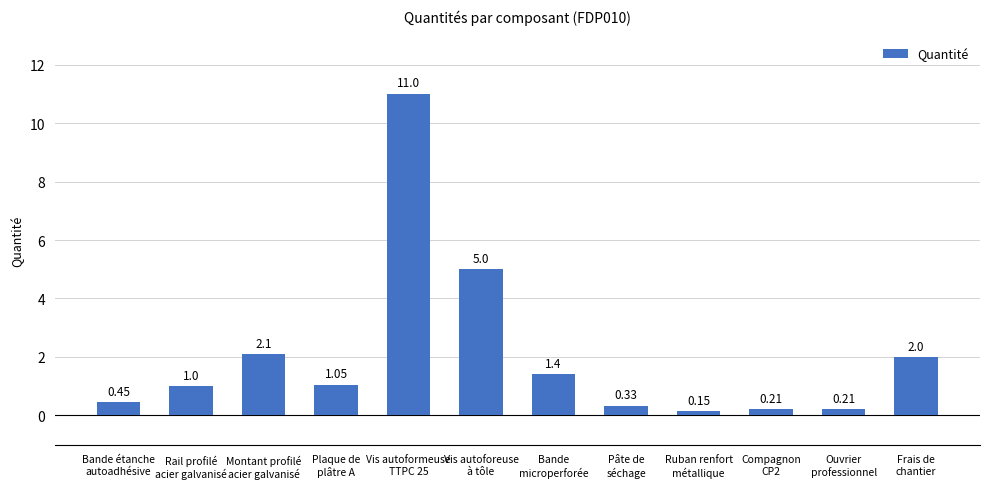

Which has a higher value, Rail profilé
acier galvanisé or Pâte de
séchage?

Rail profilé
acier galvanisé